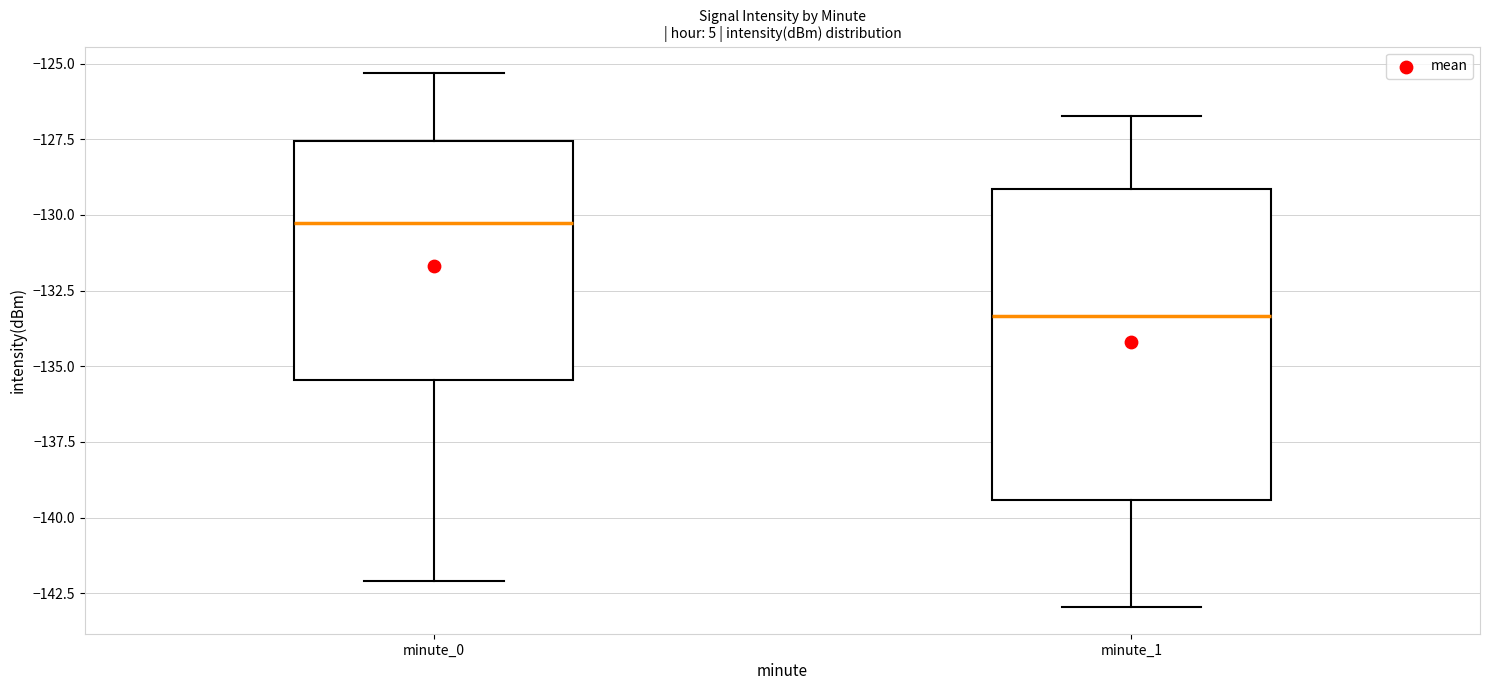

Which box has the lowest median line?

minute_1